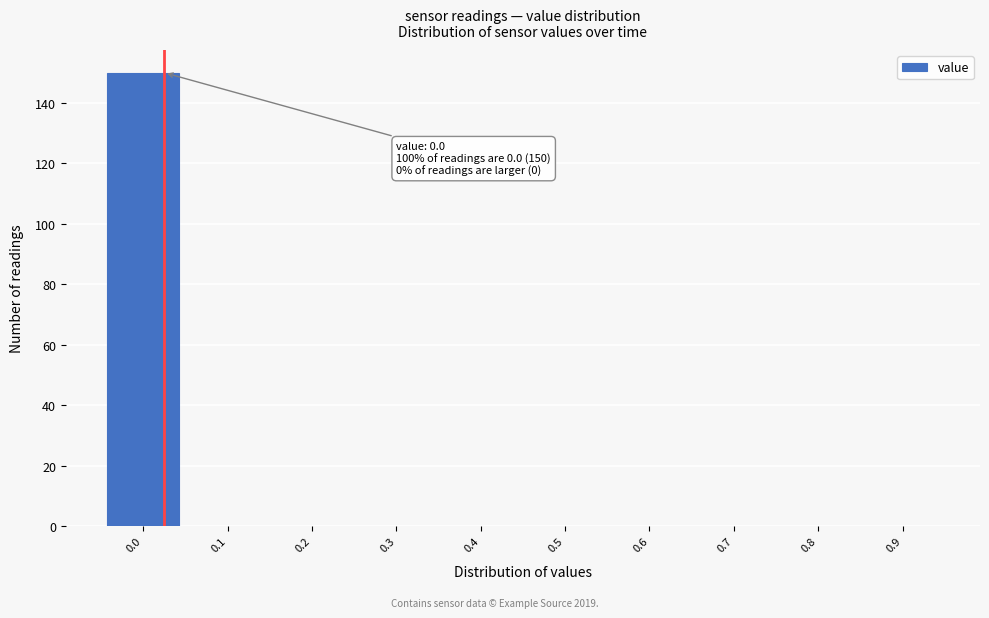

Over which range of the x-axis is the bar tallest?

-0.05 to 0.05